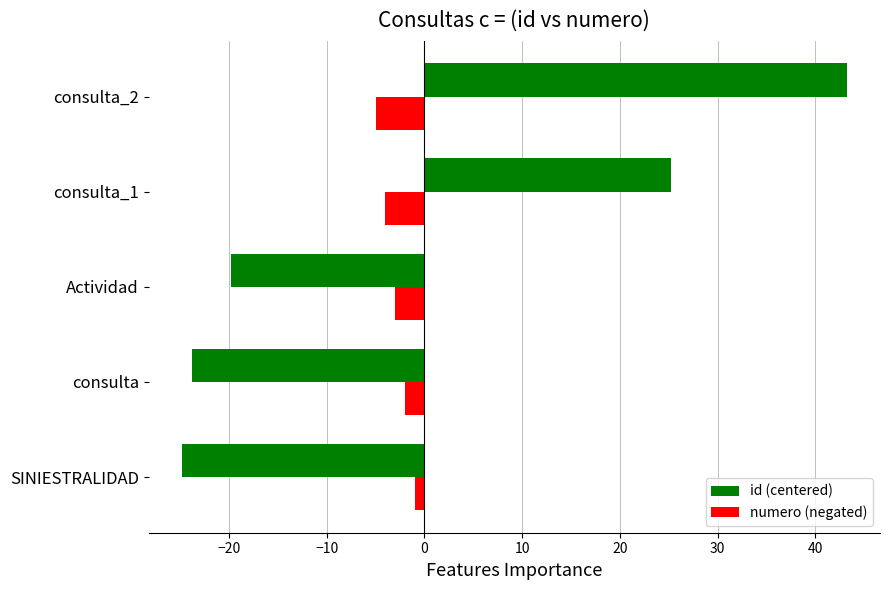

Where is numero (negated) nearest to the value -3?

Actividad